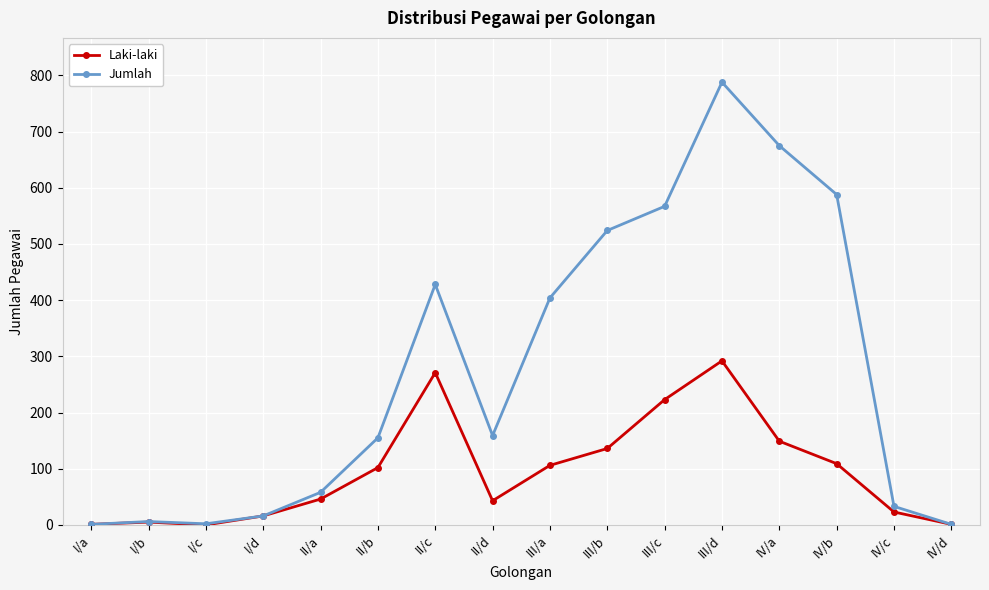

What is the average value of the Jumlah series?

275